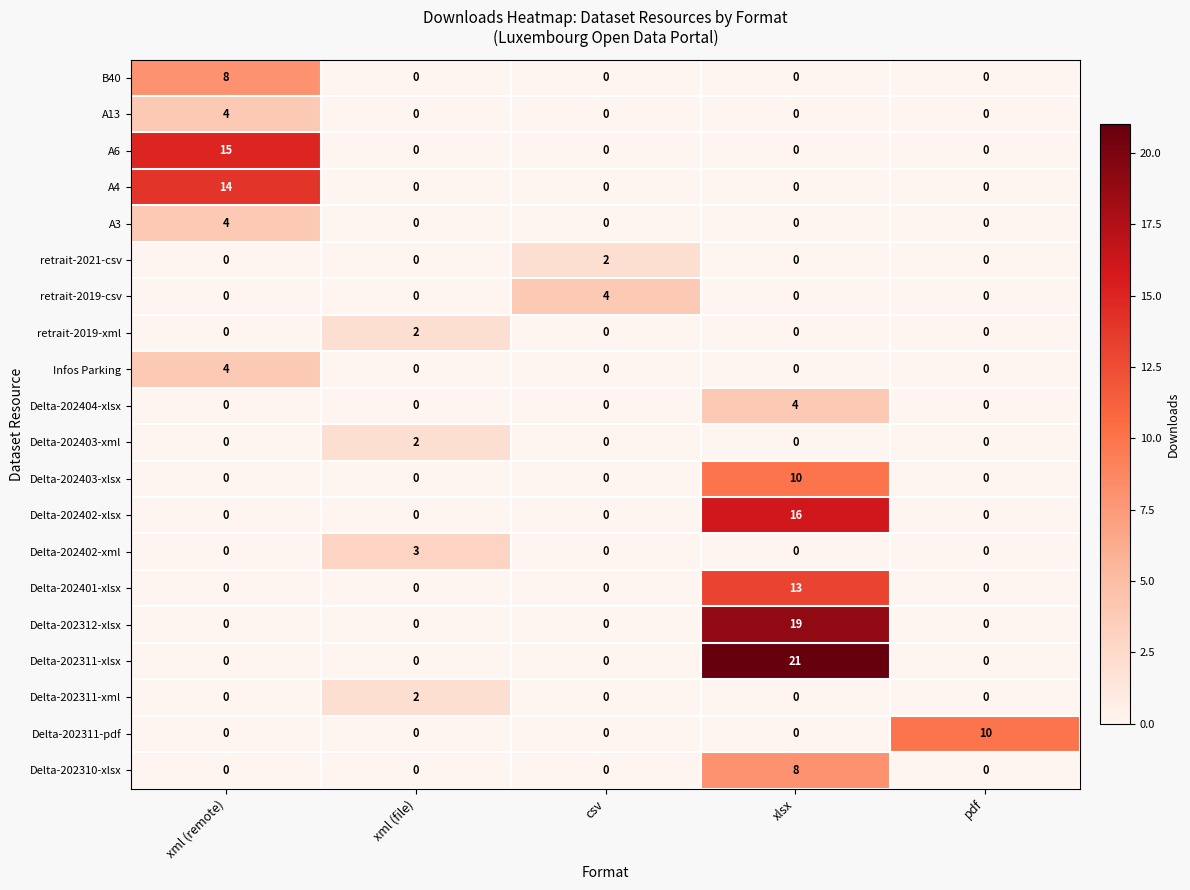

What is the spread (max minus min) of values at csv?

4